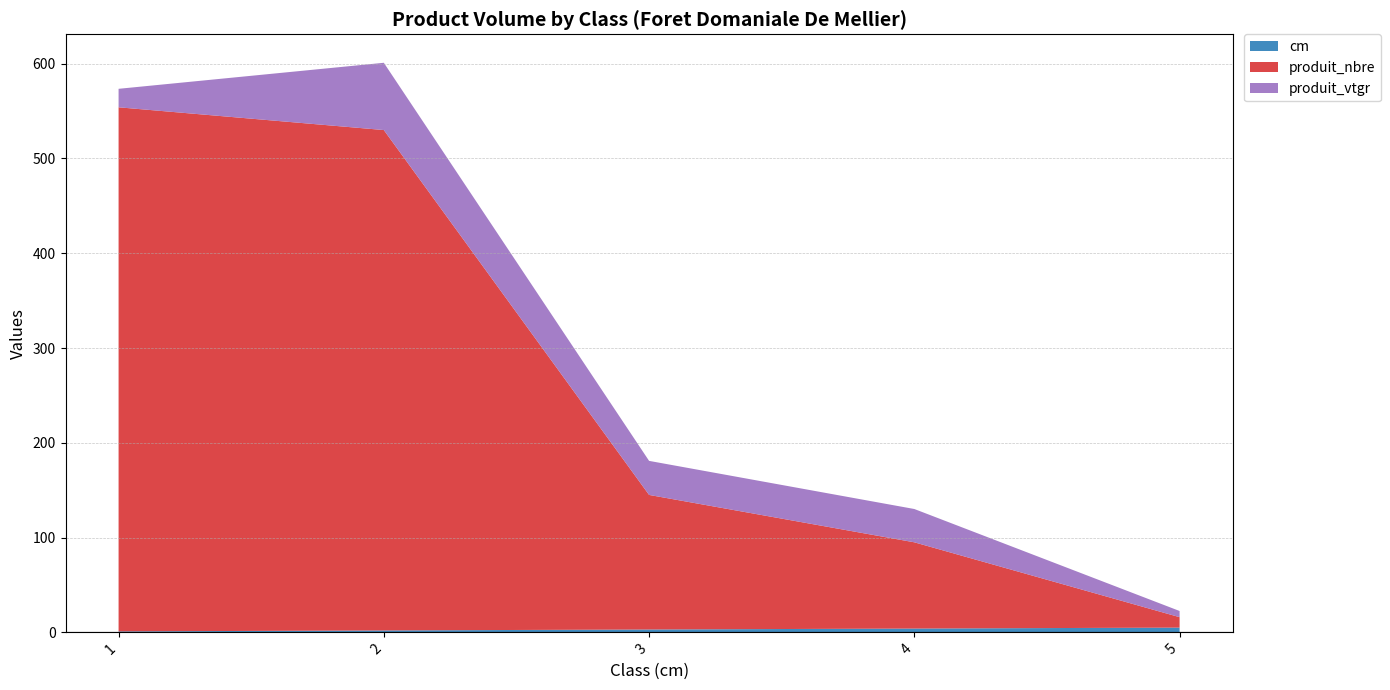

Reading left to right, list all the values displayed in this chart.

cm: 1.0	2.0	3.0	4.0	5.0
produit_nbre: 553.0	528.0	142.0	91.0	11.0
produit_vtgr: 19.5	71.0	35.9	35.1	6.5